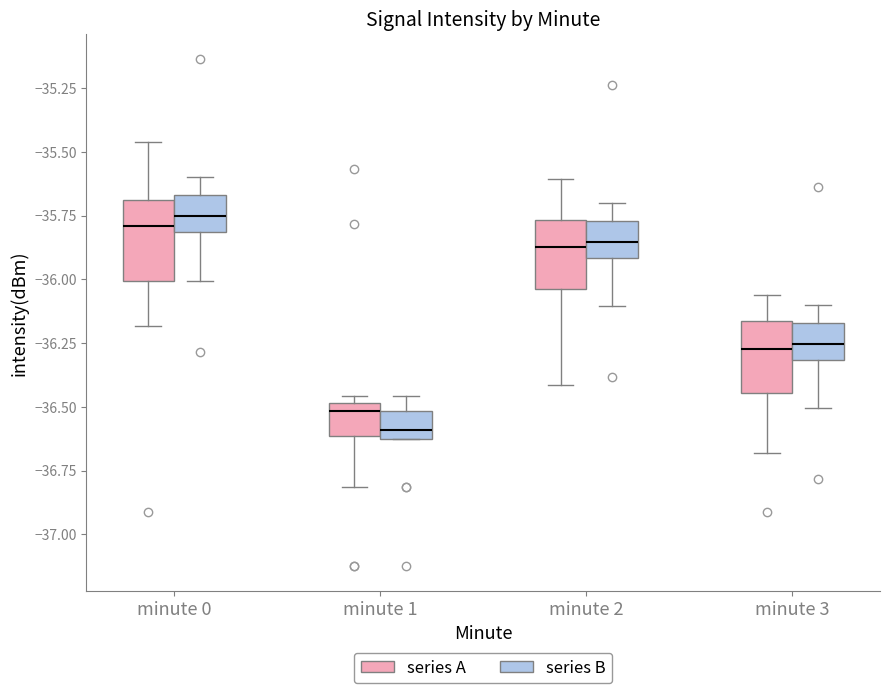

Reading left to right, read every box against the y-axis: the position of its median line, the range the box covers, and the ends of its whiskers. The values are not printed on the chart, so give them approximately, as read against the axis.

minute 0 (series A): median -35.80, box -36.00 to -35.70, whiskers -36.20 to -35.45
minute 0 (series B): median -35.75, box -35.80 to -35.65, whiskers -36.00 to -35.60
minute 1 (series A): median -36.50 (just below the box's upper edge), box -36.60 to -36.50, whiskers -36.80 to -36.45
minute 1 (series B): median -36.60 (just above the box's lower edge), box -36.60 to -36.50, whiskers -36.60 to -36.45
minute 2 (series A): median -35.85, box -36.05 to -35.75, whiskers -36.40 to -35.60
minute 2 (series B): median -35.85, box -35.90 to -35.75, whiskers -36.10 to -35.70
minute 3 (series A): median -36.25, box -36.45 to -36.15, whiskers -36.70 to -36.05
minute 3 (series B): median -36.25, box -36.30 to -36.15, whiskers -36.50 to -36.10